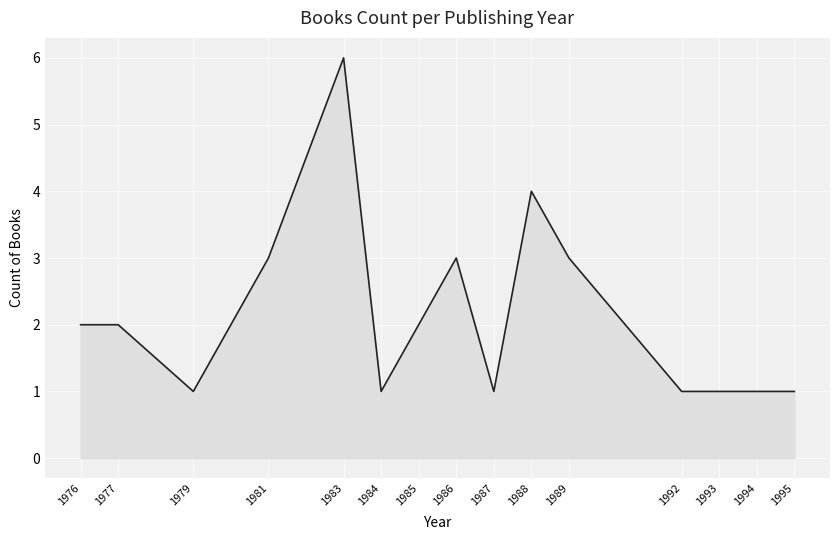

What is the maximum value shown in the chart?

6